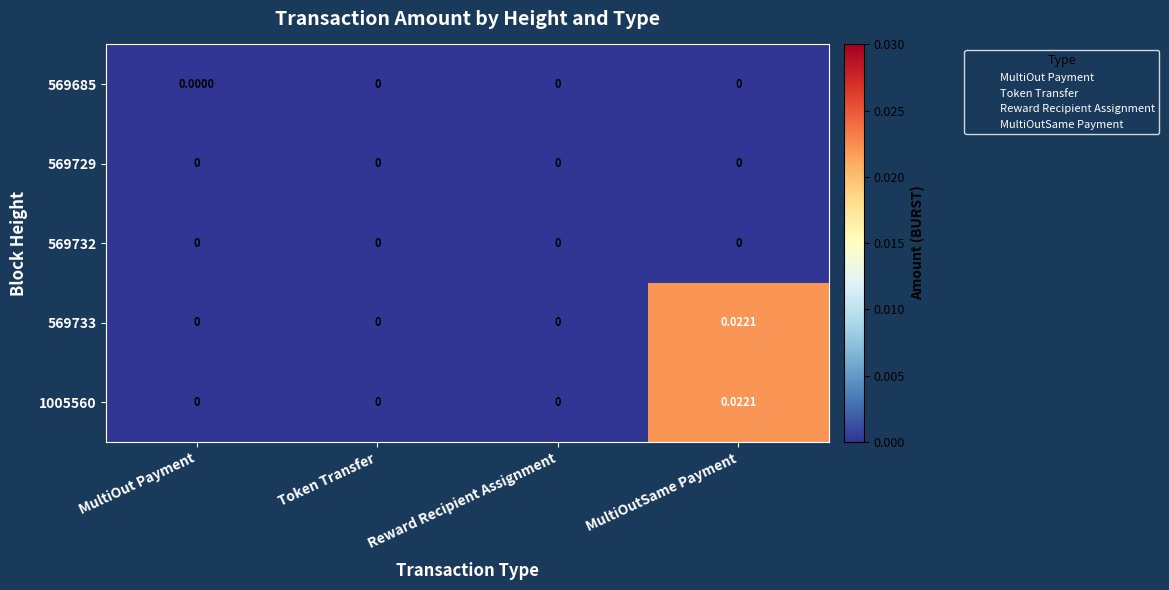

At which category is the sum across all series the highest?

MultiOutSame Payment